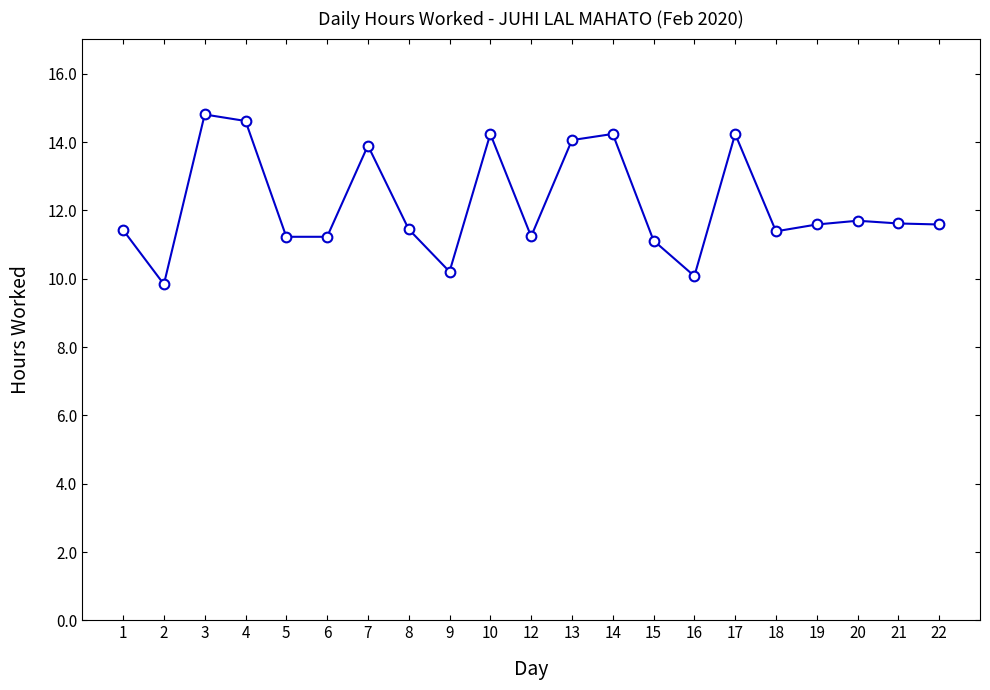

What is the approximate value at 20?

11.7